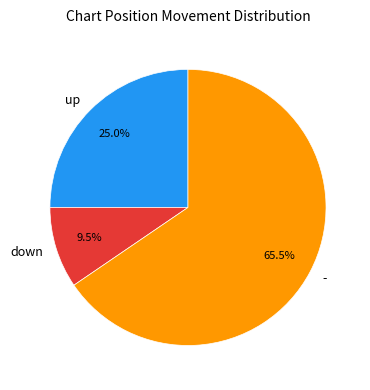

Rank the categories by value from highest to lowest.

-, up, down